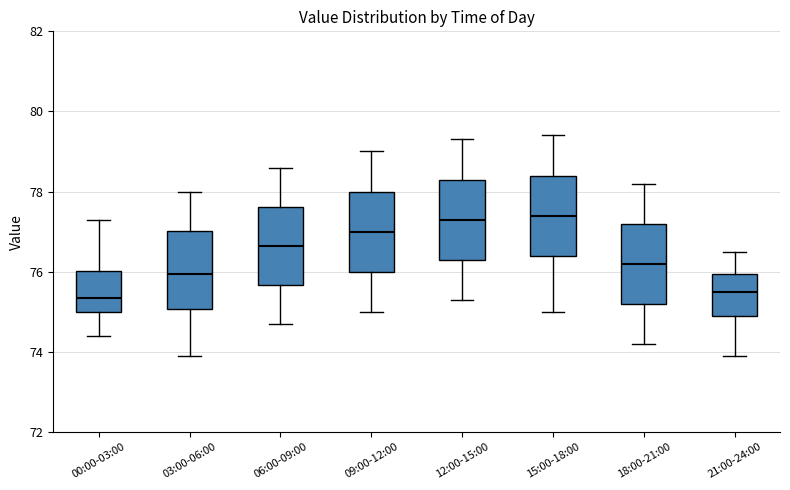

Reading left to right, read every box against the y-axis: the position of its median line, the range the box covers, and the ends of its whiskers. The values are not printed on the chart, so give them approximately, as read against the axis.

00:00-03:00: median 75.4, box 75.0 to 76.0, whiskers 74.4 to 77.4
03:00-06:00: median 76.0, box 75.0 to 77.0, whiskers 74.0 to 78.0
06:00-09:00: median 76.6, box 75.6 to 77.6, whiskers 74.8 to 78.6
09:00-12:00: median 77.0, box 76.0 to 78.0, whiskers 75.0 to 79.0
12:00-15:00: median 77.4, box 76.4 to 78.4, whiskers 75.4 to 79.4
15:00-18:00: median 77.4, box 76.4 to 78.4, whiskers 75.0 to 79.4
18:00-21:00: median 76.2, box 75.2 to 77.2, whiskers 74.2 to 78.2
21:00-24:00: median 75.6, box 75.0 to 76.0, whiskers 74.0 to 76.6